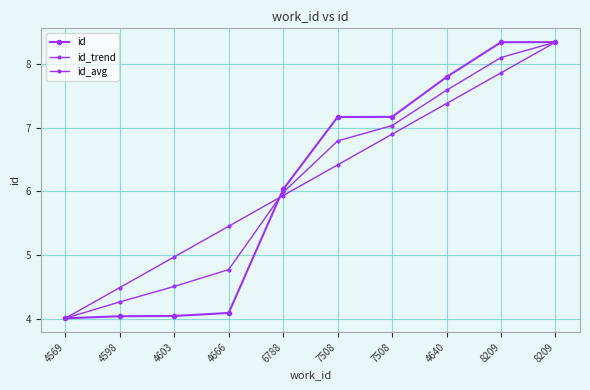

How many lines are shown in the chart?

3